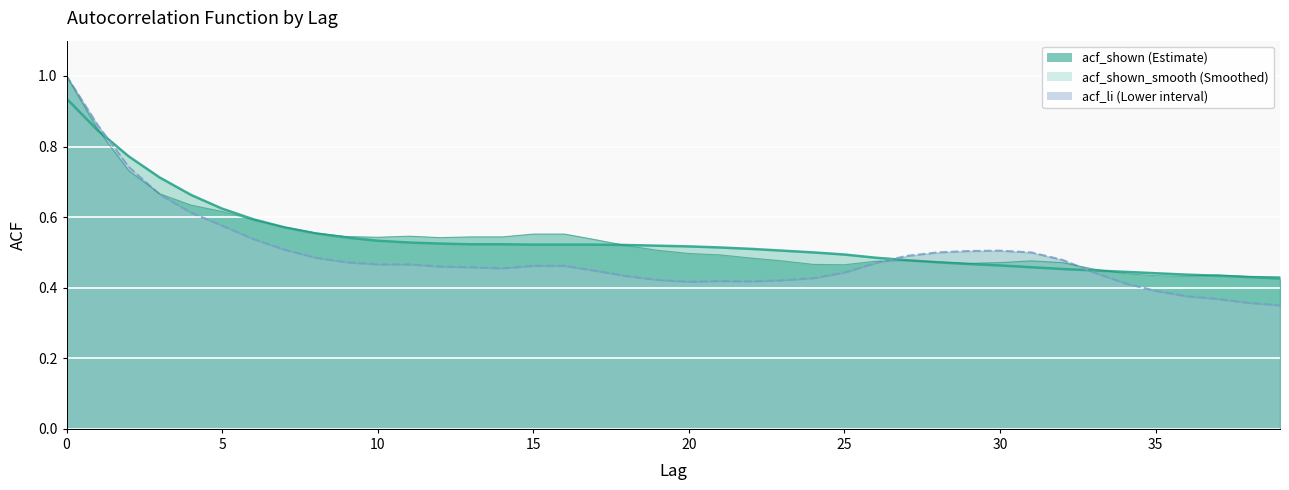

What is the sum of all acf_li values?

19.7